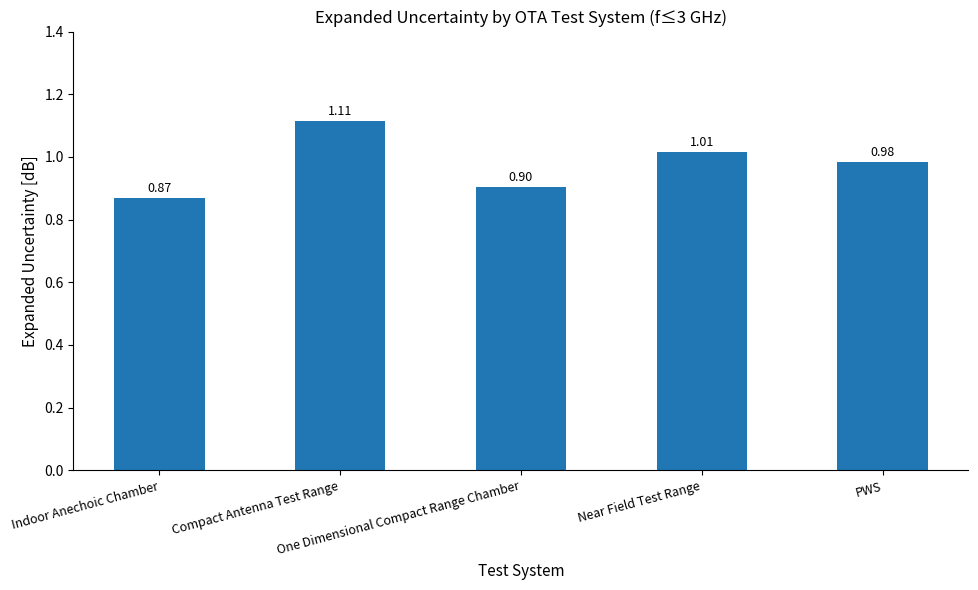

What is the sum of all values?

4.9